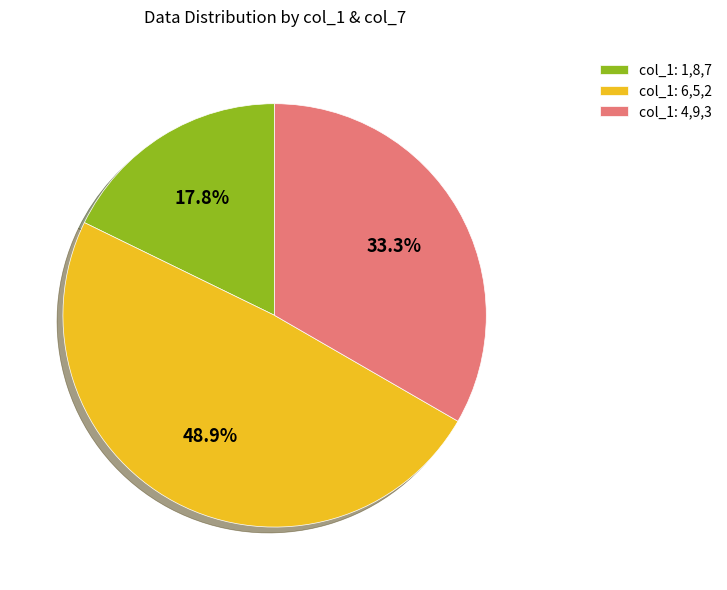

Which has a higher value, col_1: 4,9,3 or col_1: 6,5,2?

col_1: 6,5,2